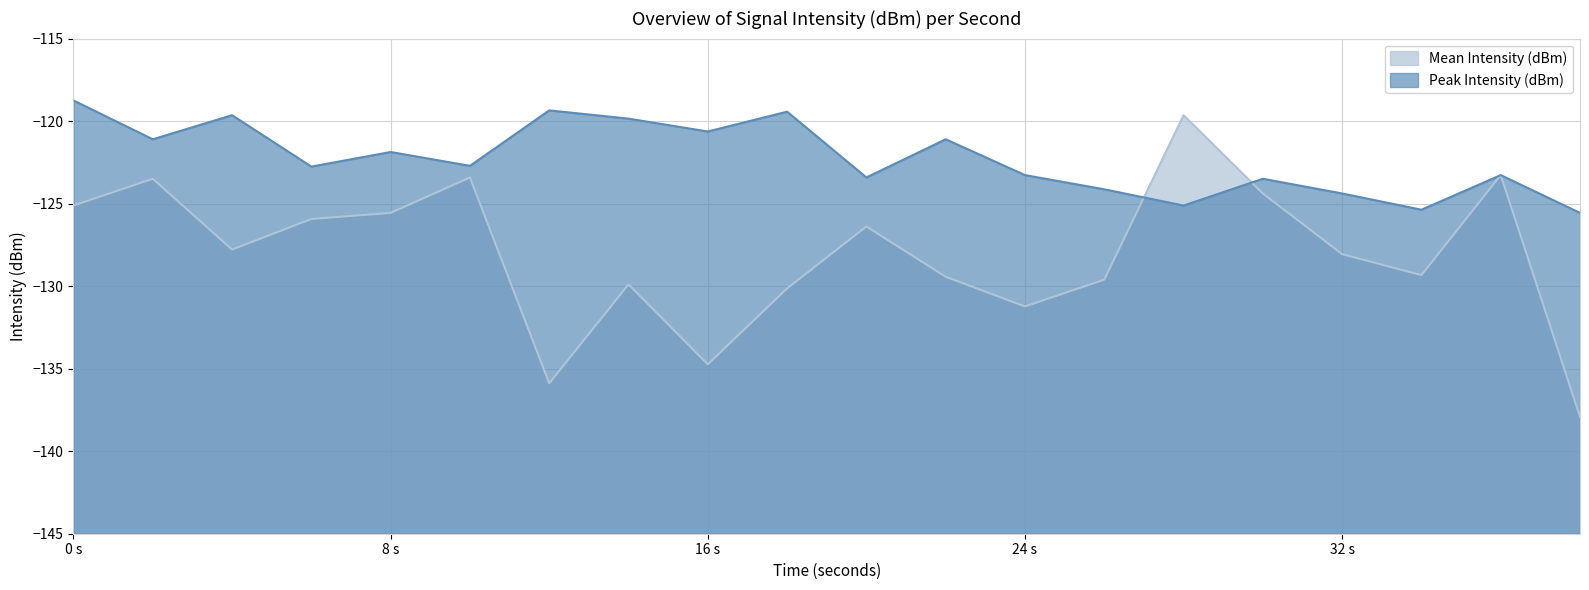

What is the value of the Mean Intensity (dBm) point at the 4th from the left?

-125.9